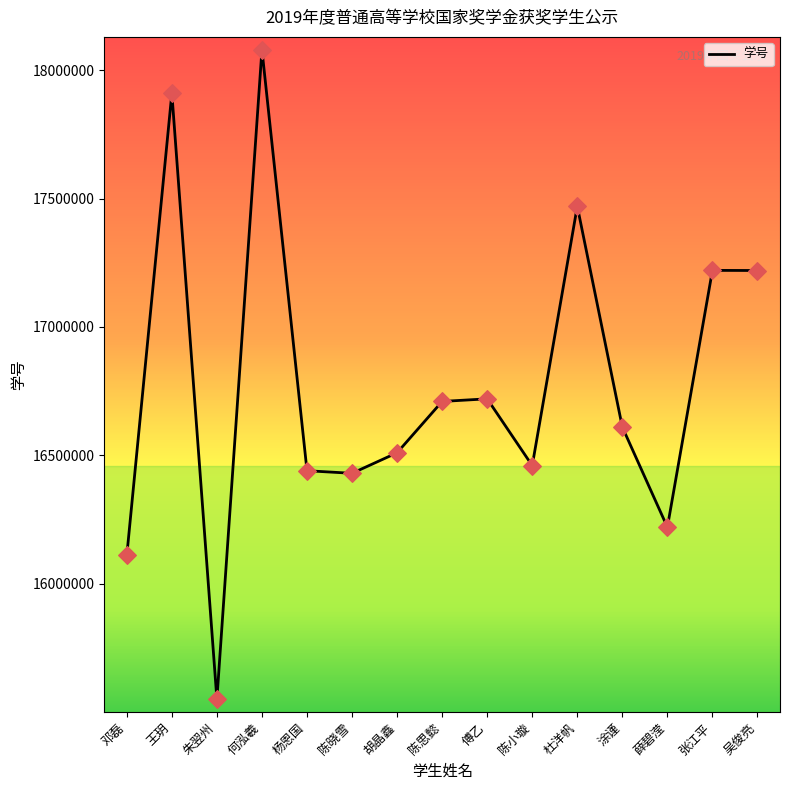

What is the change in value from 邓磊 to 何泓羲?

+1969966